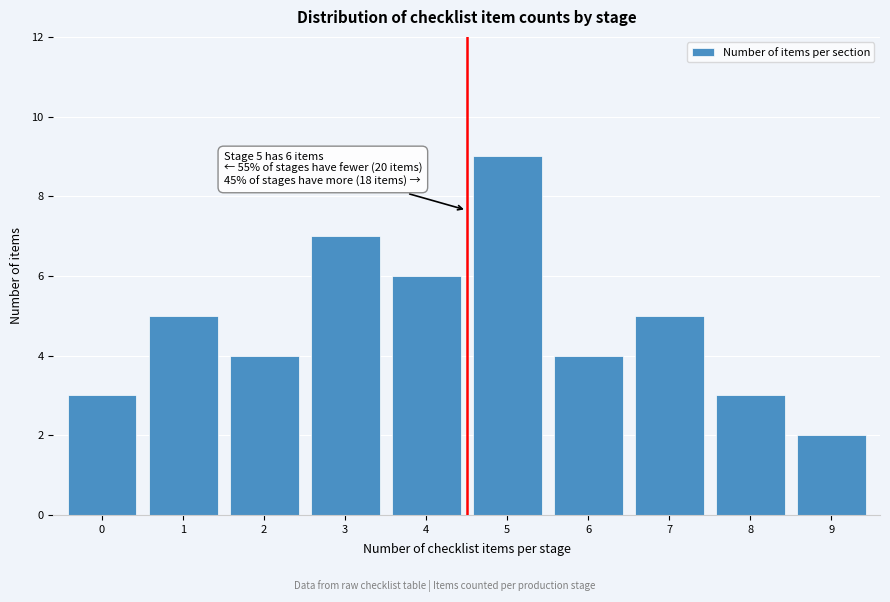

Reading left to right, extract all data points from this chart.

0=3	1=5	2=4	3=7	4=6	5=9	6=4	7=5	8=3	9=2